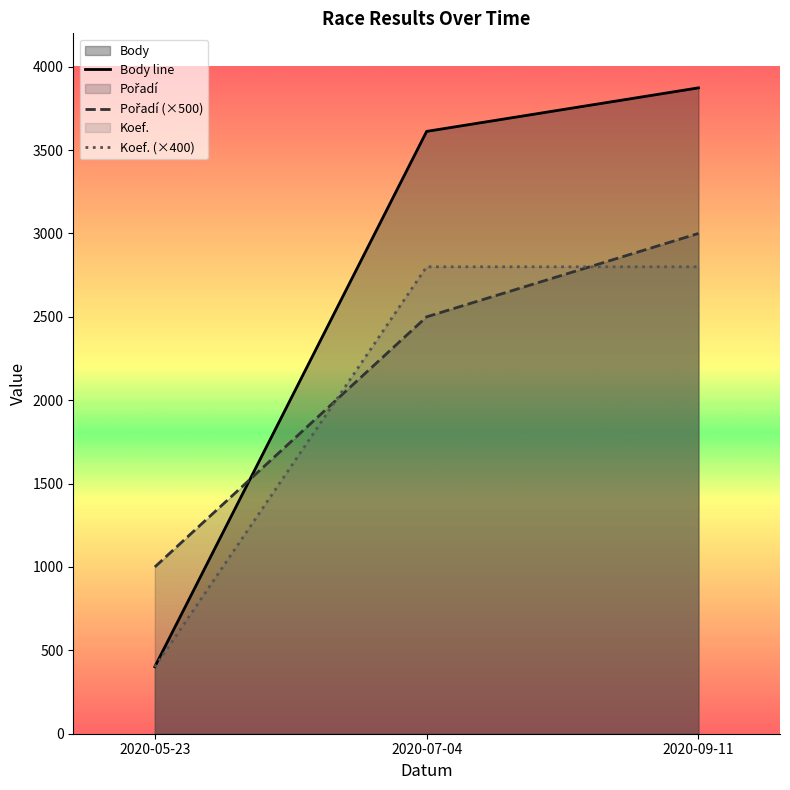

How many lines are shown in the chart?

3